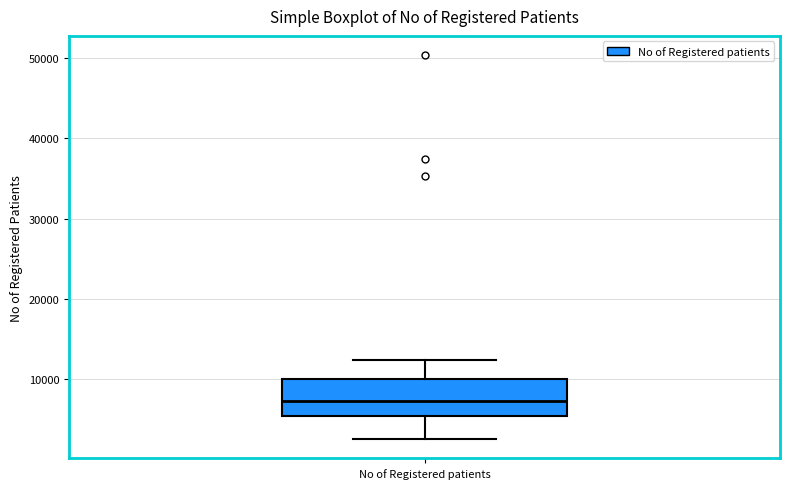

Where does the median line of the box for No of Registered patients sit on the y-axis? The values are not printed on the chart, so give them approximately, as read against the axis.

7000